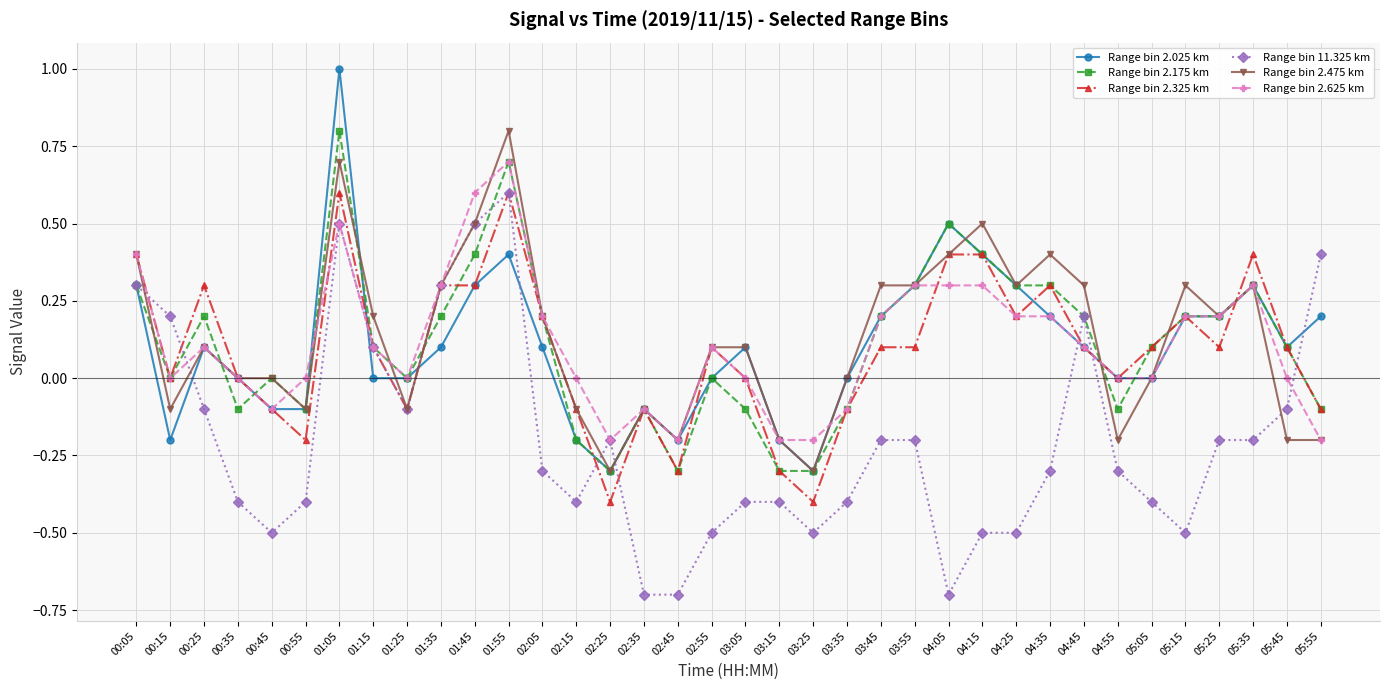

Which series has the largest total across all categories?

Range bin 2.475 km